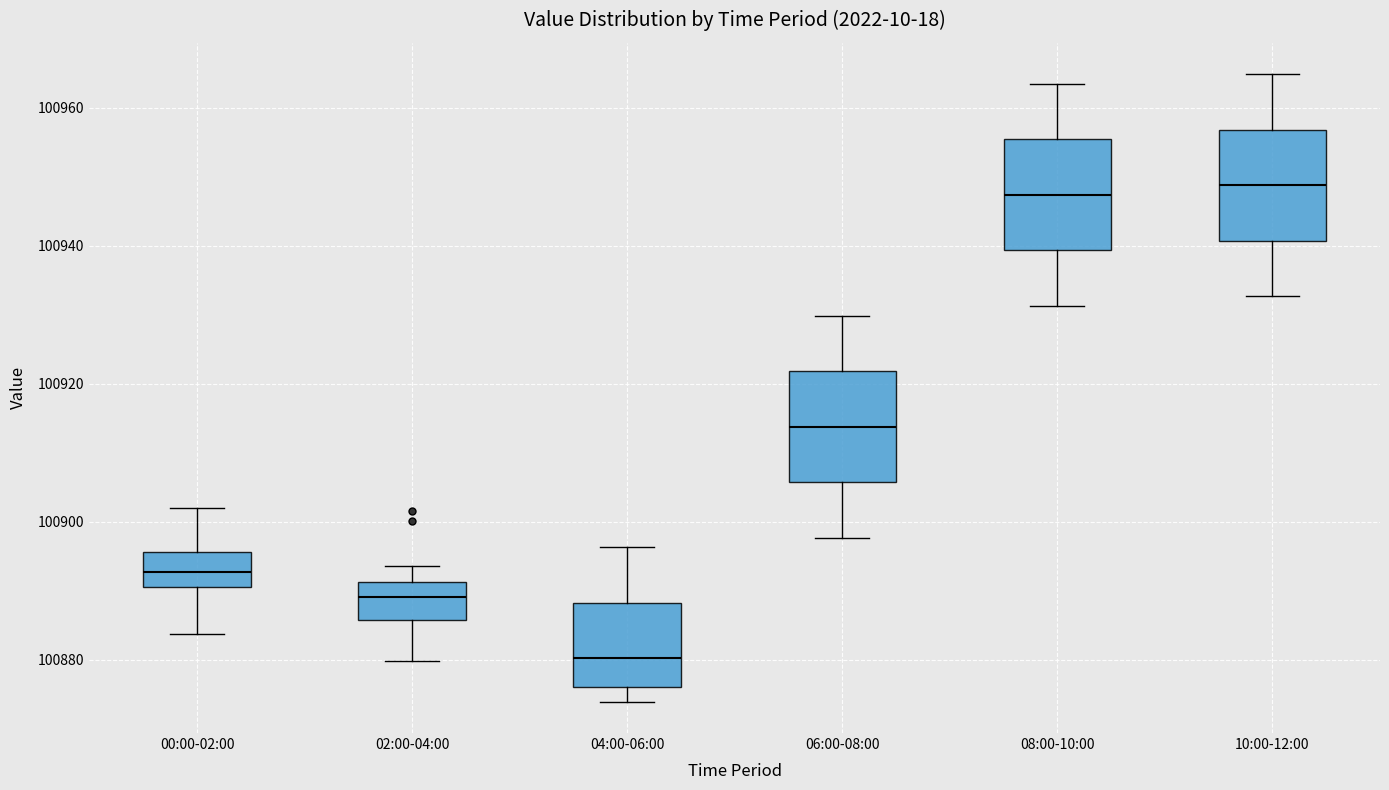

Where is the lower edge of the box for 08:00-10:00 on the y-axis? The values are not printed on the chart, so give them approximately, as read against the axis.

100940